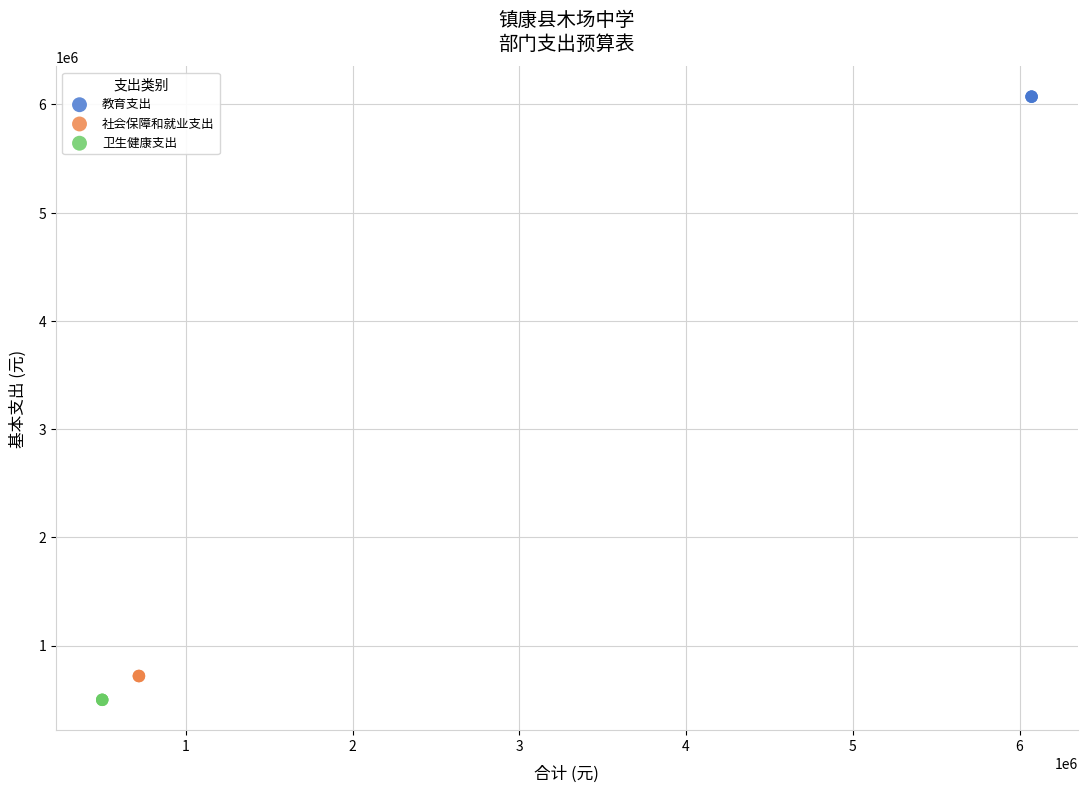

Which series contains the highest Y value?

教育支出